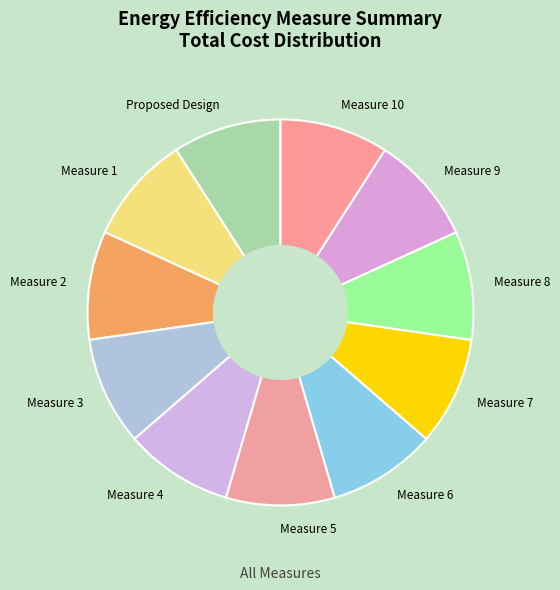

How many segments does this pie chart have?

11